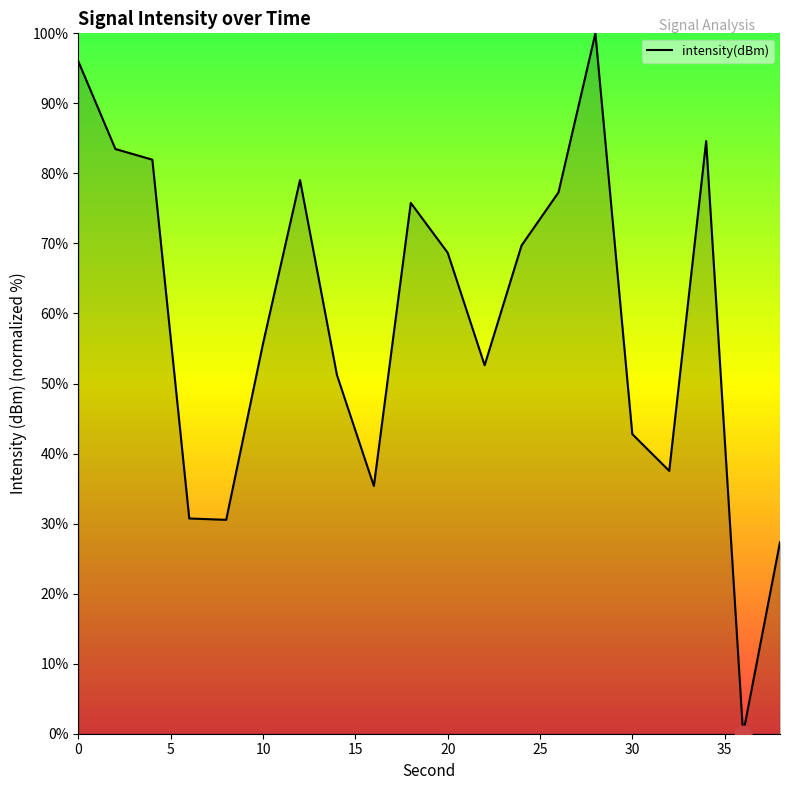

What is the difference between the maximum and minimum values?

100.0